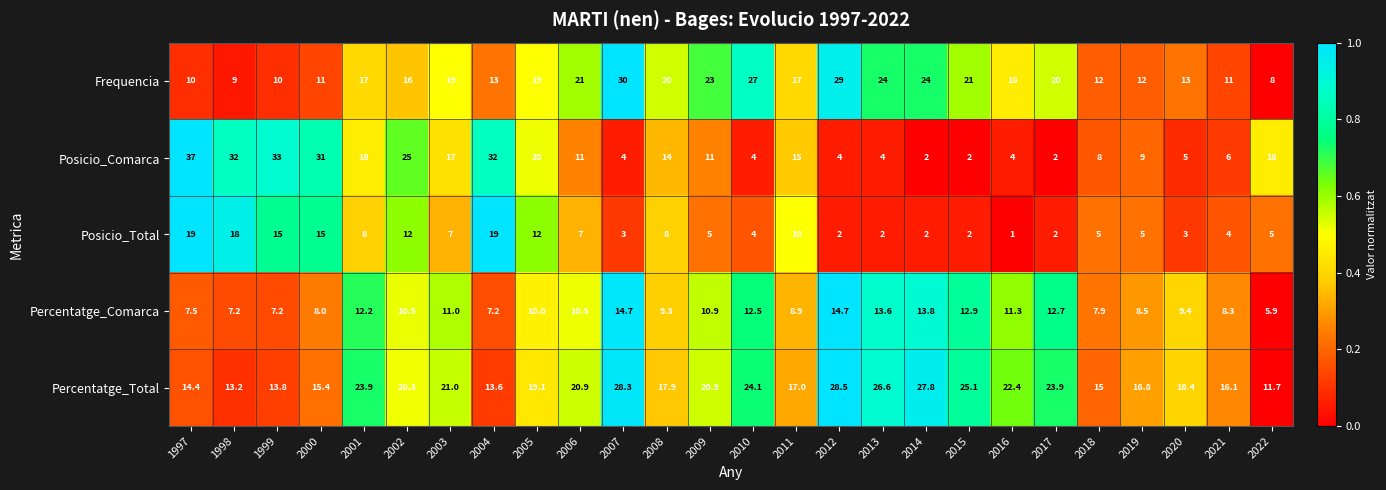

What is the sum of the Percentatge_Comarca values at 1998 and 2020?

16.6